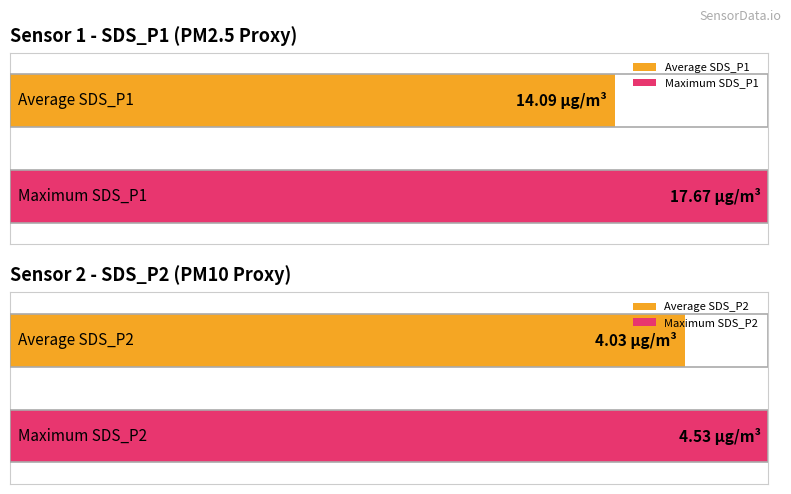

True or false: SDS_P2 has a value of 6.5 at 00:45.

False